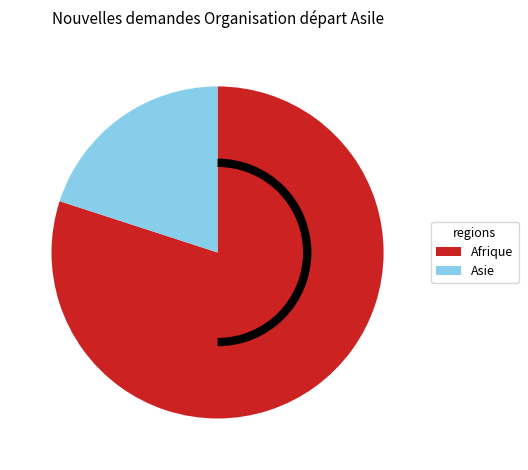

Between Afrique and Asie, which is larger?

Afrique